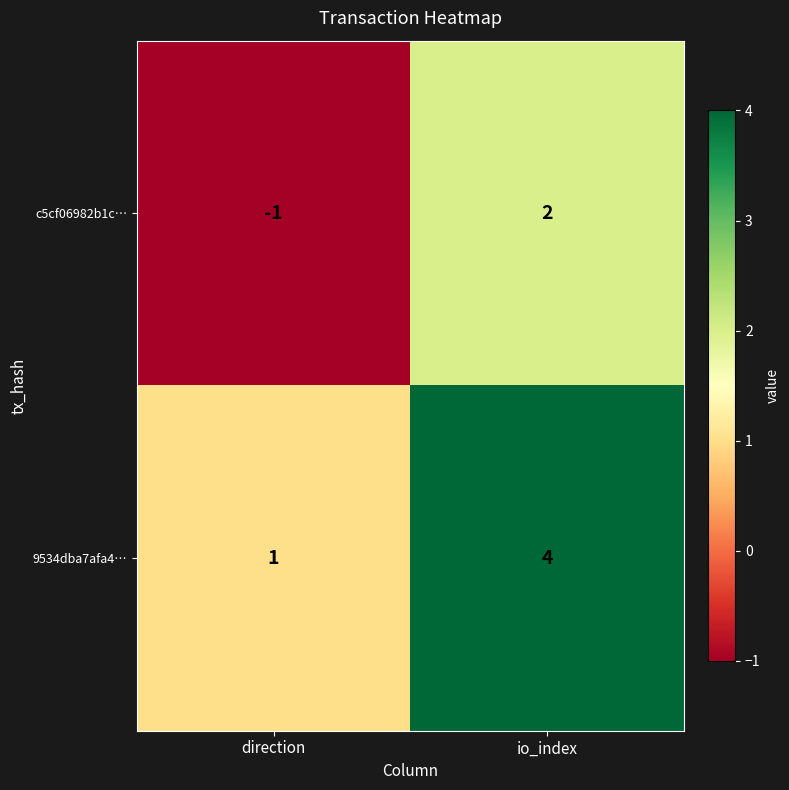

At which label is c5cf06982b1c… closest to 0?

direction